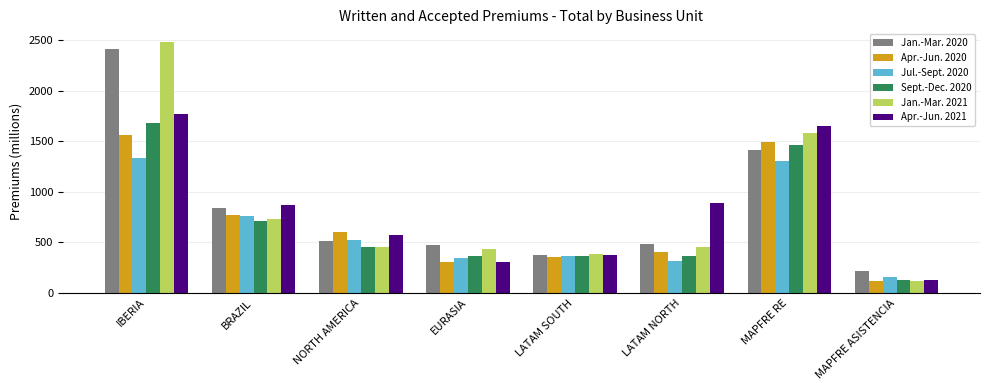

The value of Jul.-Sept. 2020 at MAPFRE RE is 1735.2. True or false?

False